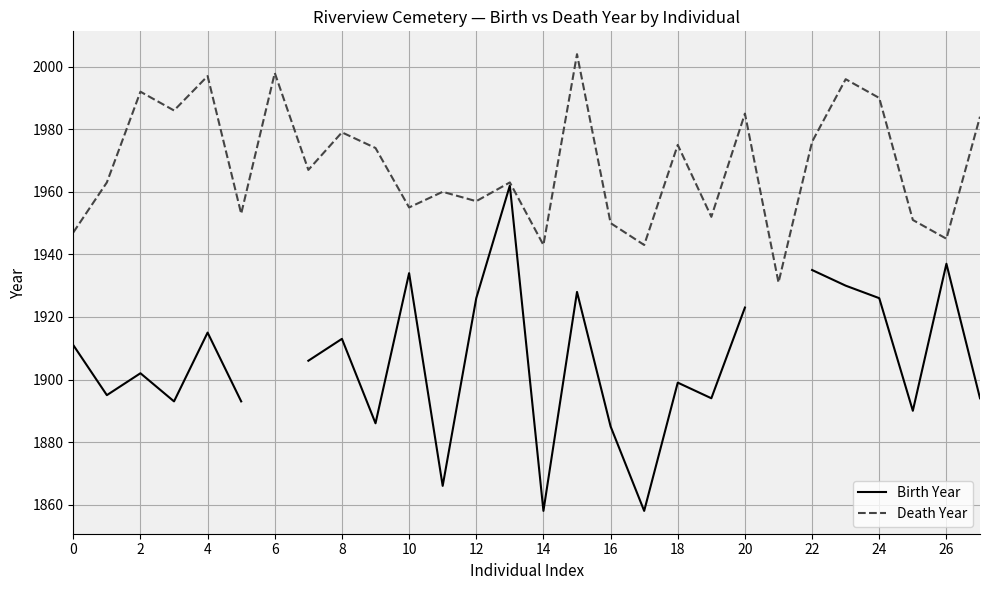

The value of Death Year at 26 is 1945. True or false?

True